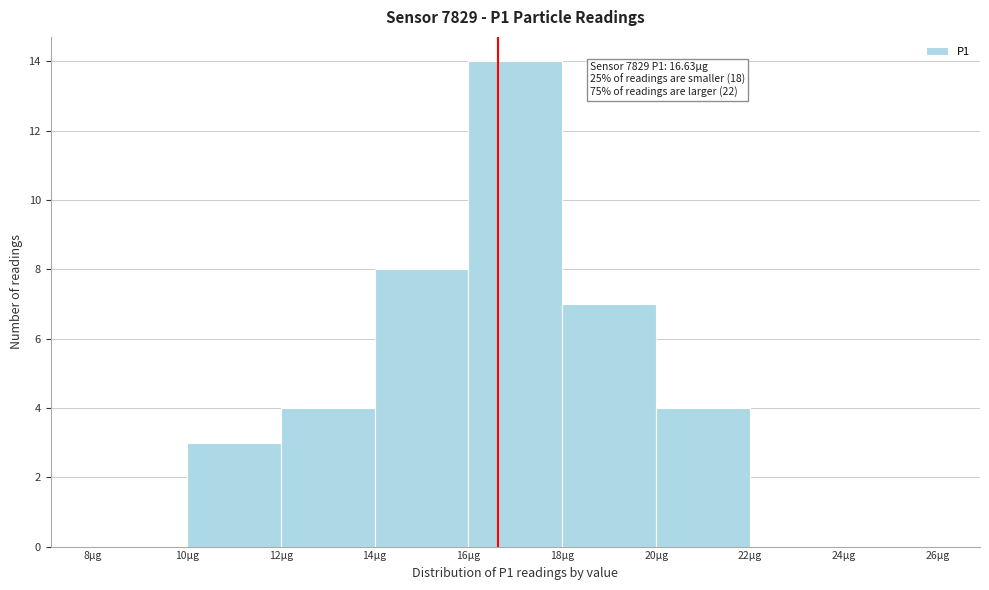

Which range on the x-axis has the tallest bar?

16 to 18